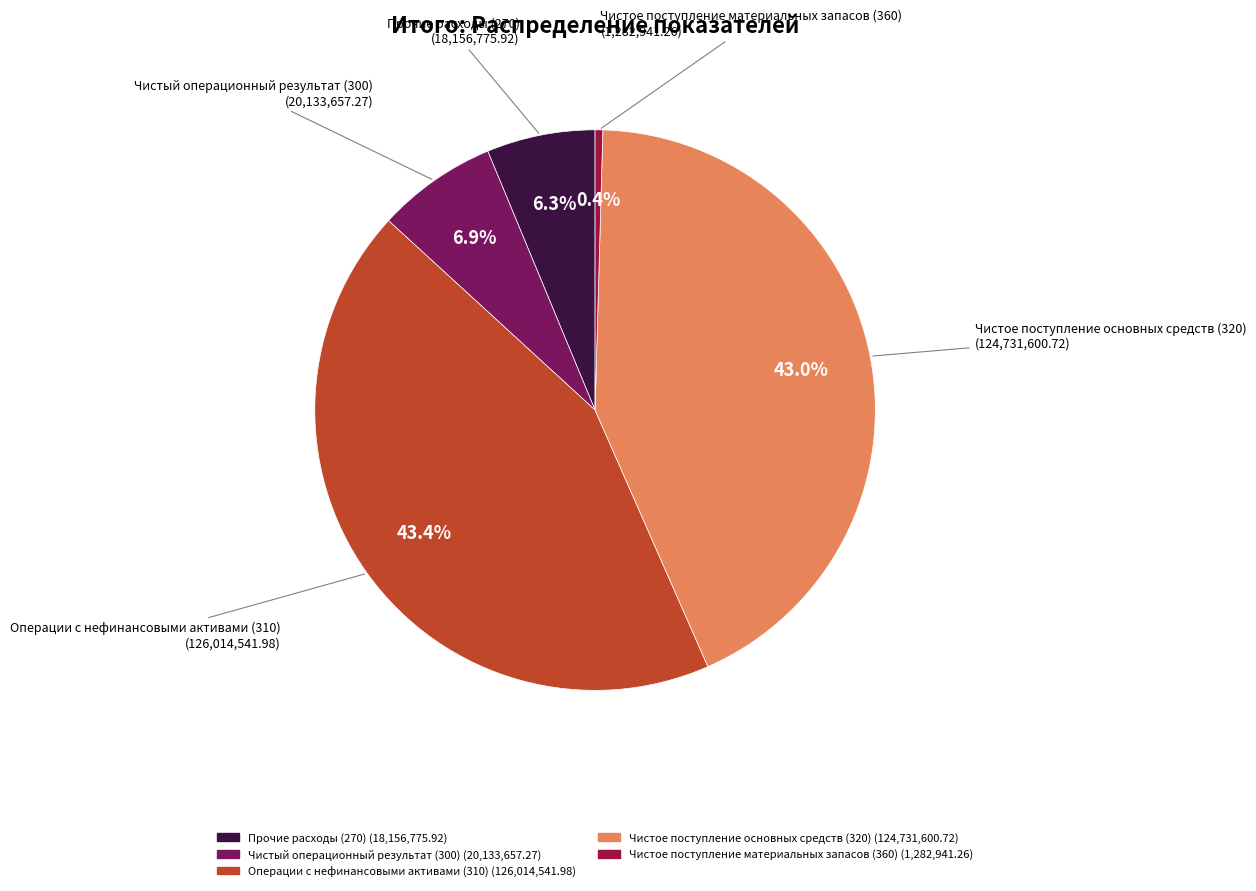

To the nearest percent, what is the combined percentage of Прочие расходы (270) and Чистое поступление основных средств (320)?

49%